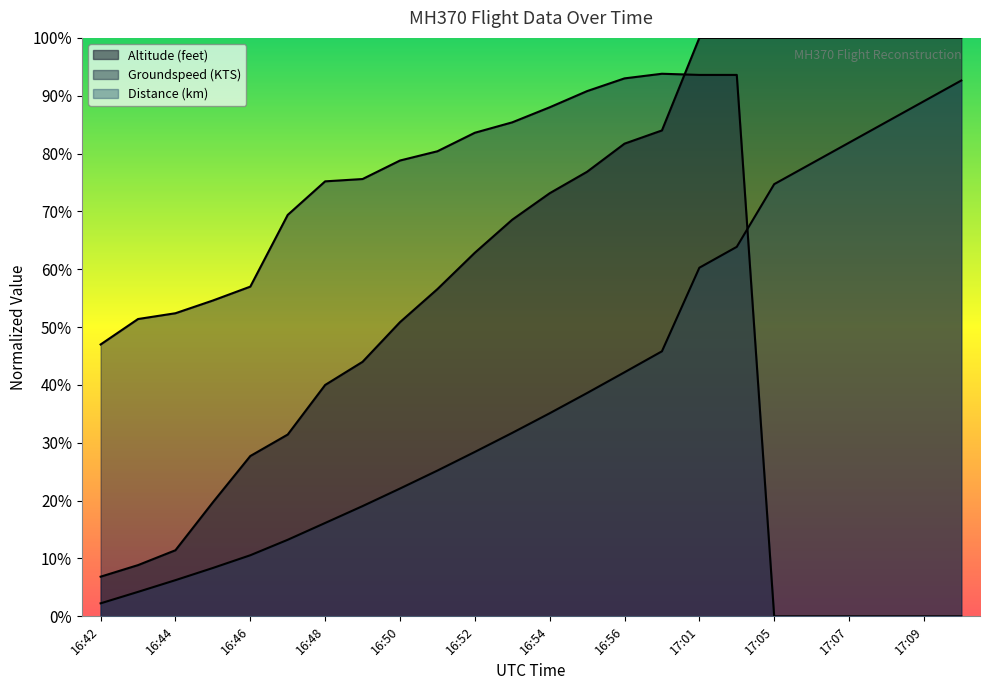

At which category is the sum across all series the highest?

17:02